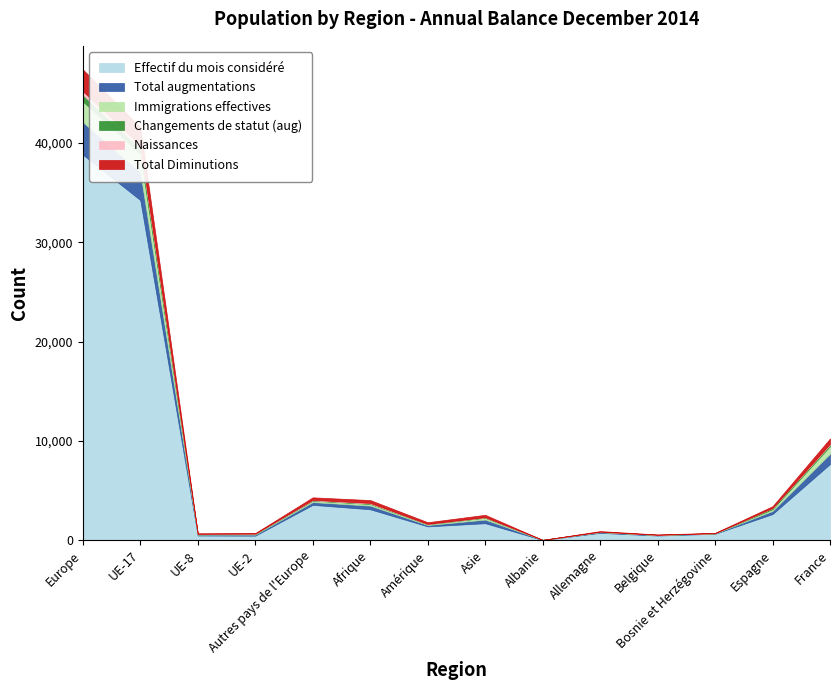

What is the spread (max minus min) of values at Bosnie et Herzégovine?

635